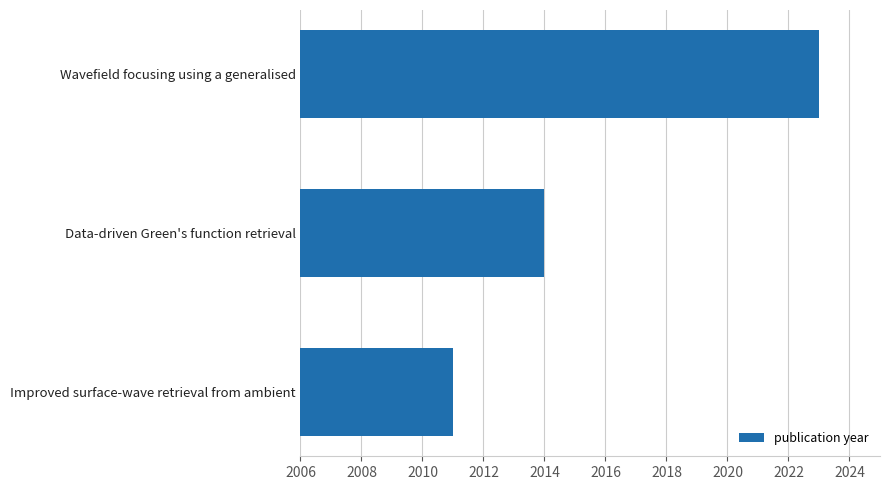

True or false: the data shows 1288 at Improved surface-wave retrieval from ambient.

False